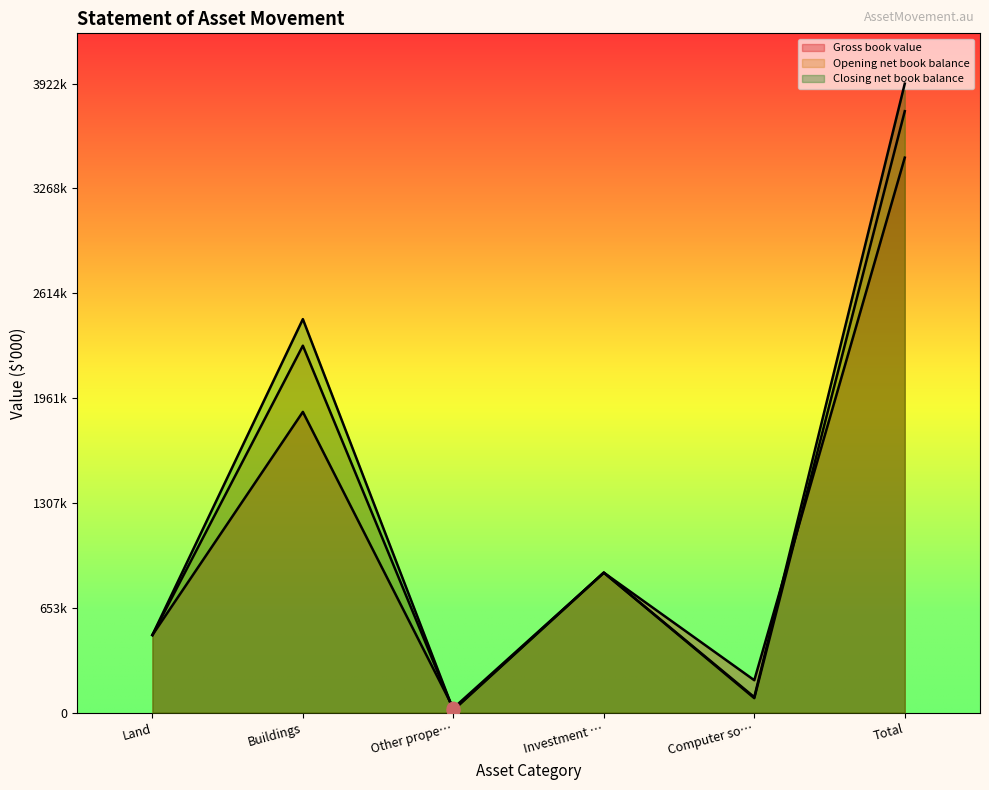

Where is the first local maximum for Closing net book balance?

Buildings